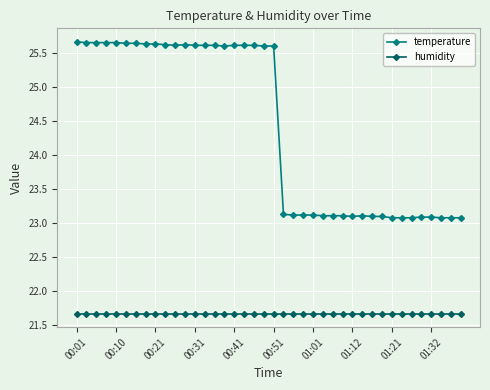

List the series in order of their overall mean, lowest first.

humidity, temperature